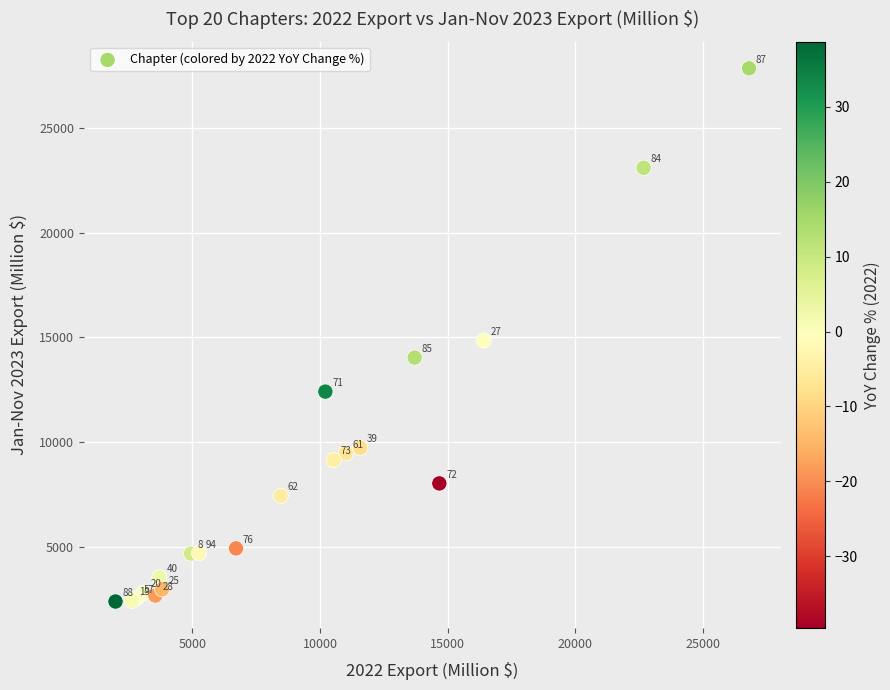

What Y value in the scatter plot is closest to 15113?

14844.9